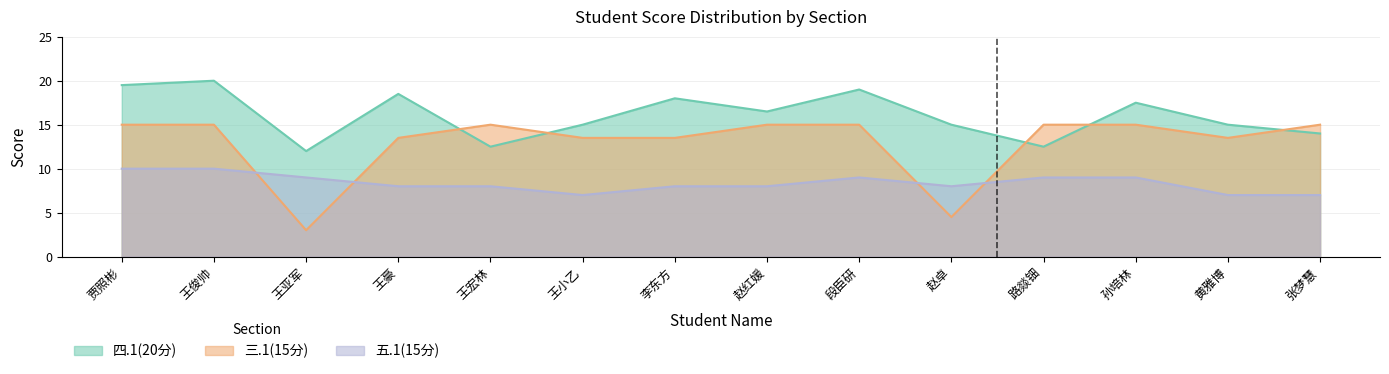

What are all the series names shown in the legend?

四.1(20分), 三.1(15分), 五.1(15分)